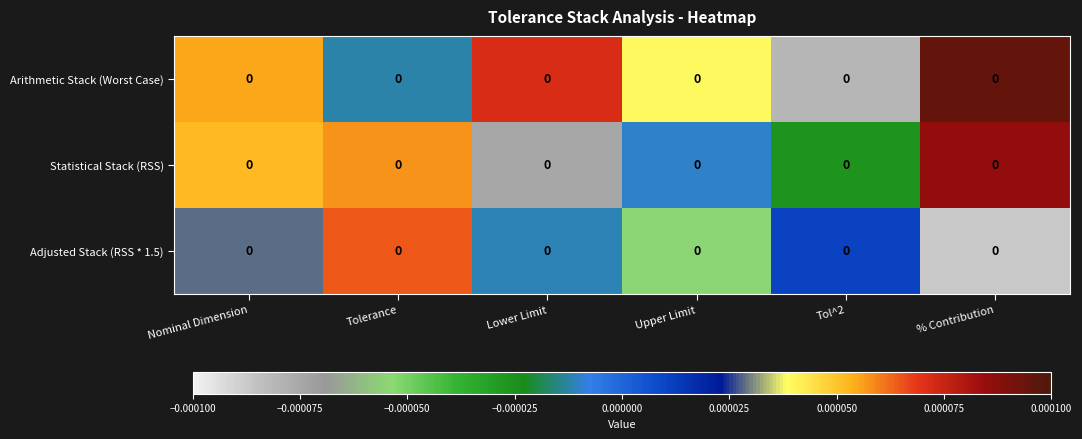

Rank the series by their average value, from highest to lowest.

Arithmetic Stack (Worst Case), Statistical Stack (RSS), Adjusted Stack (RSS * 1.5)